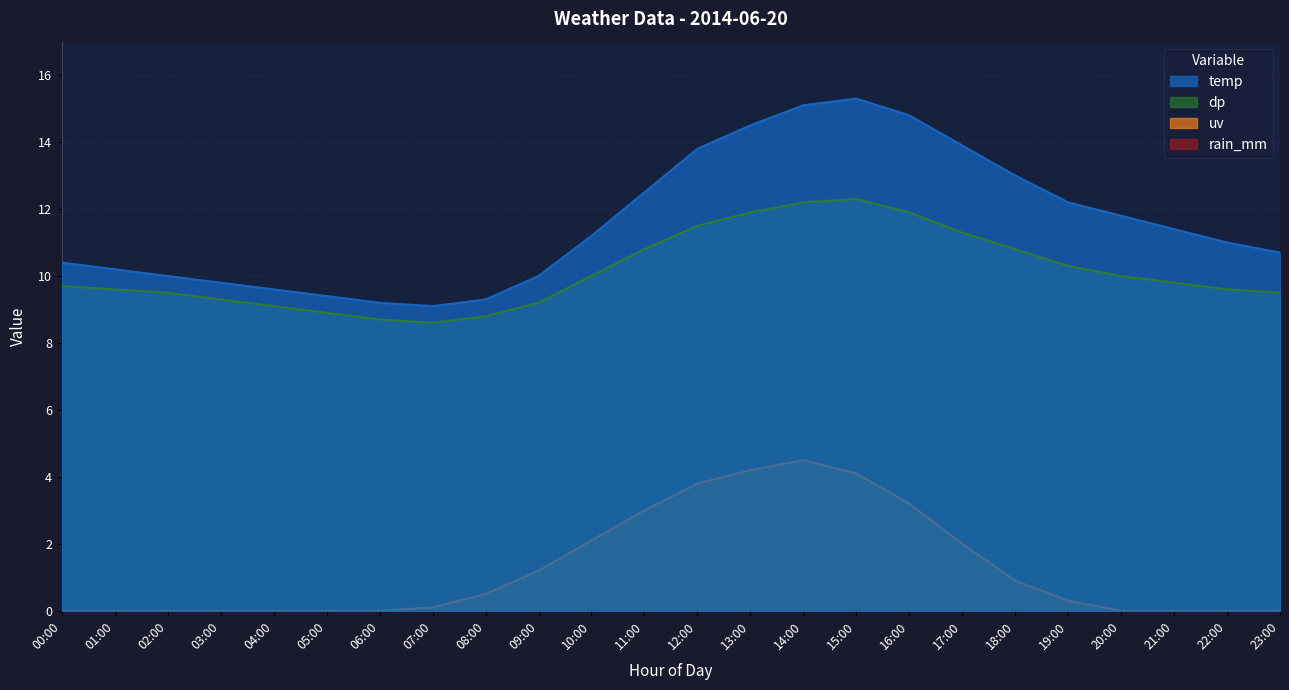

How many data points in uv are above 0?

13